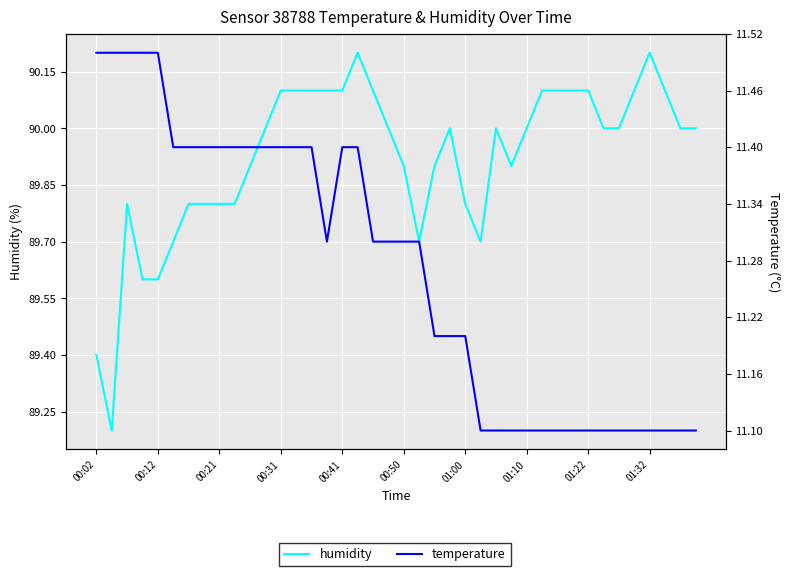

The value of humidity at 10 is 89.9. True or false?

True